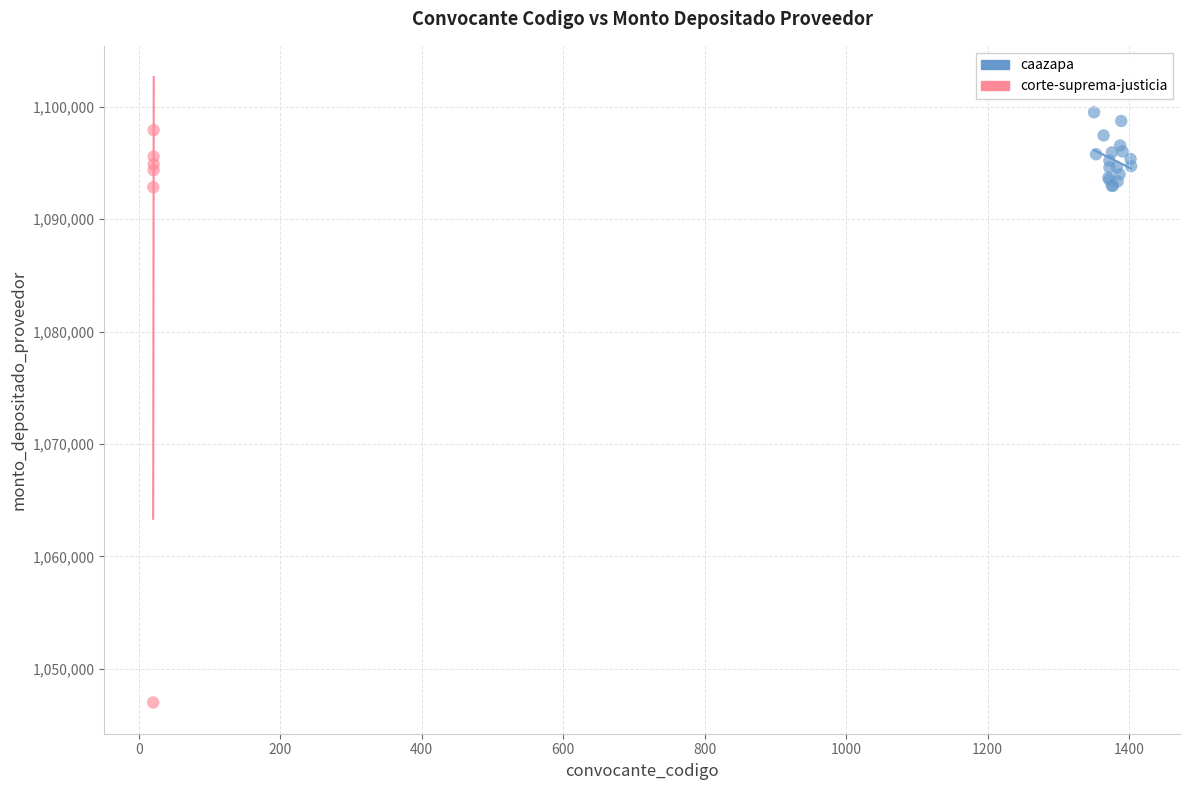

Which series reaches the minimum Y coordinate?

corte-suprema-justicia